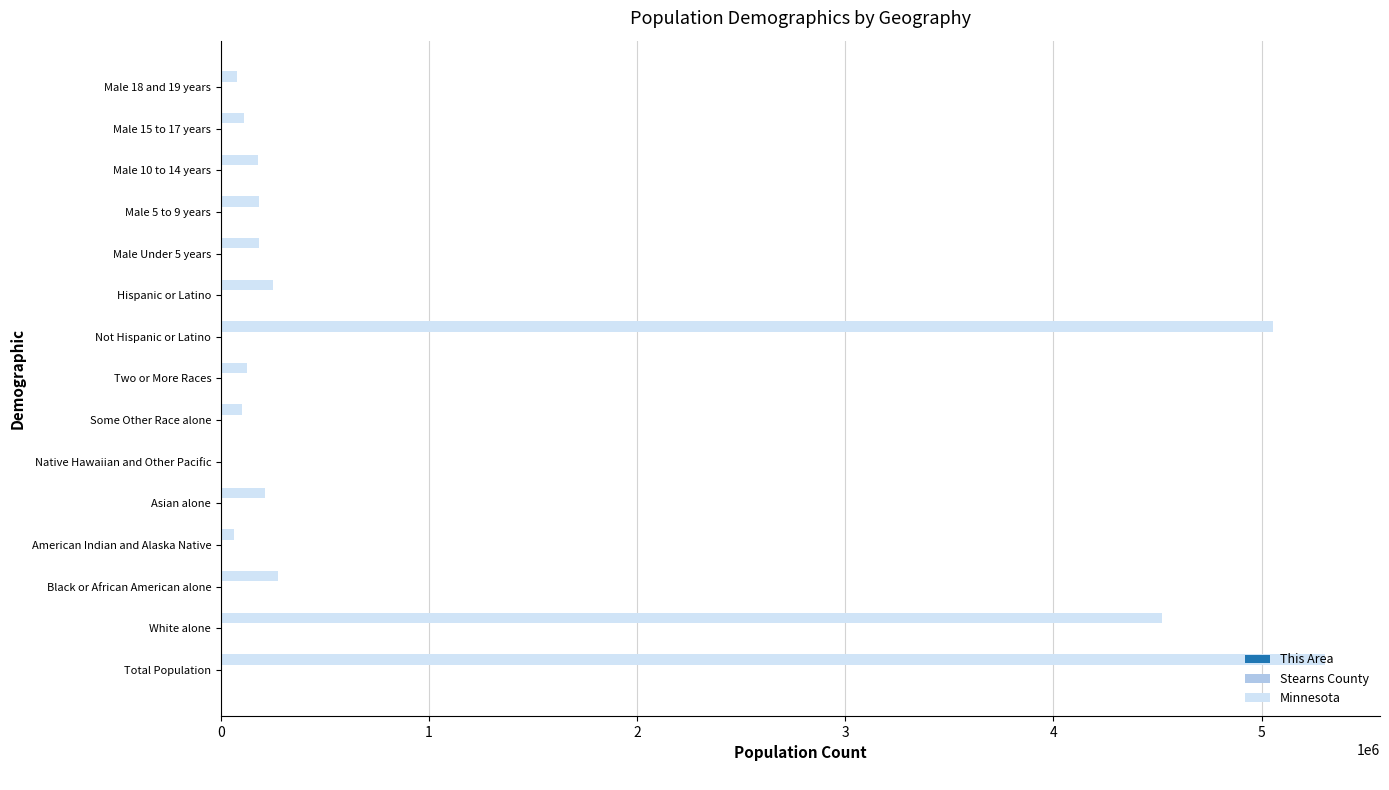

What is the sum of all Minnesota values?

16643681